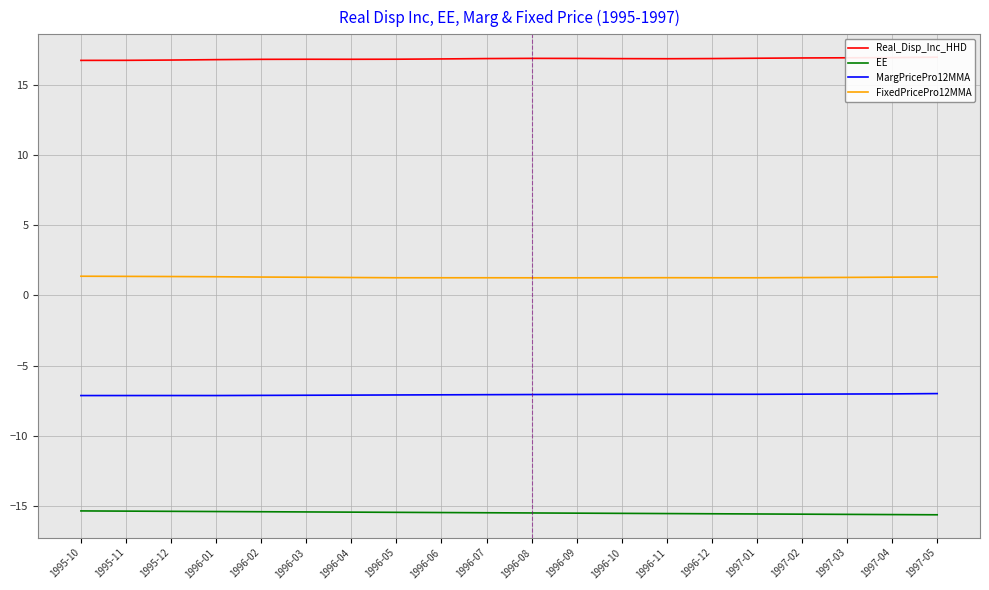

Which category has the lowest value in the MargPricePro12MMA series?

1995-10